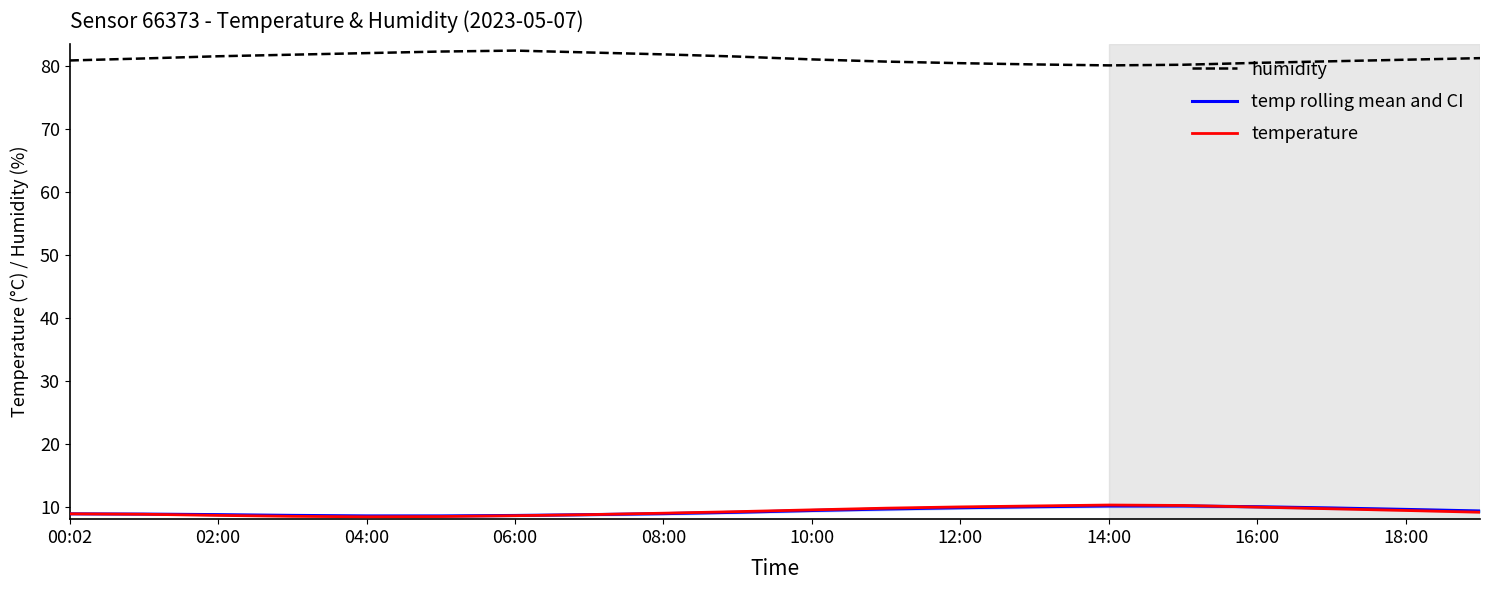

Which series has the largest total across all categories?

humidity